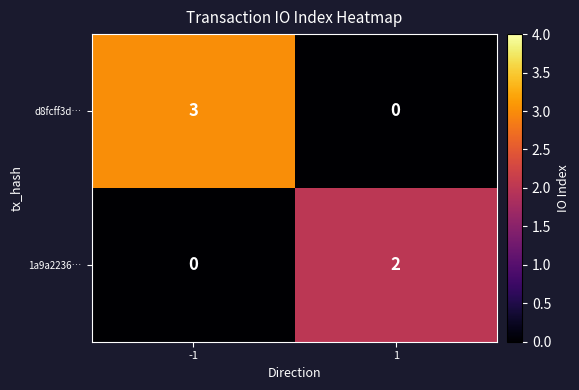

The value of 1a9a2236… at -1 is 1. True or false?

False